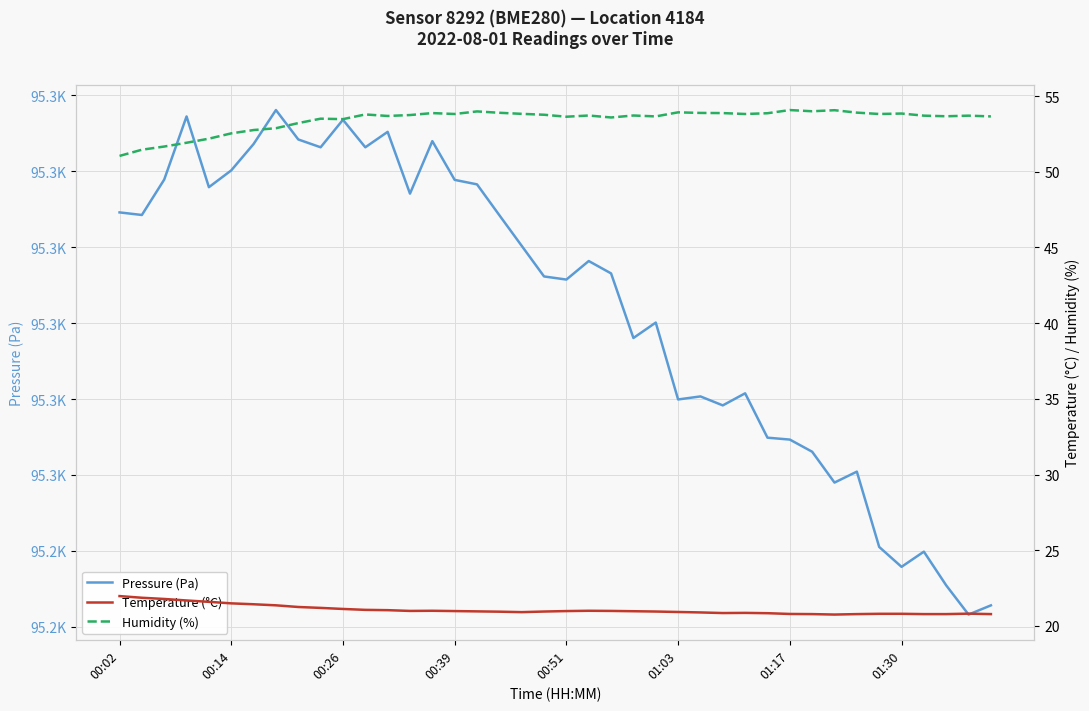

What are all the series names shown in the legend?

Pressure (Pa), Temperature (°C), Humidity (%)